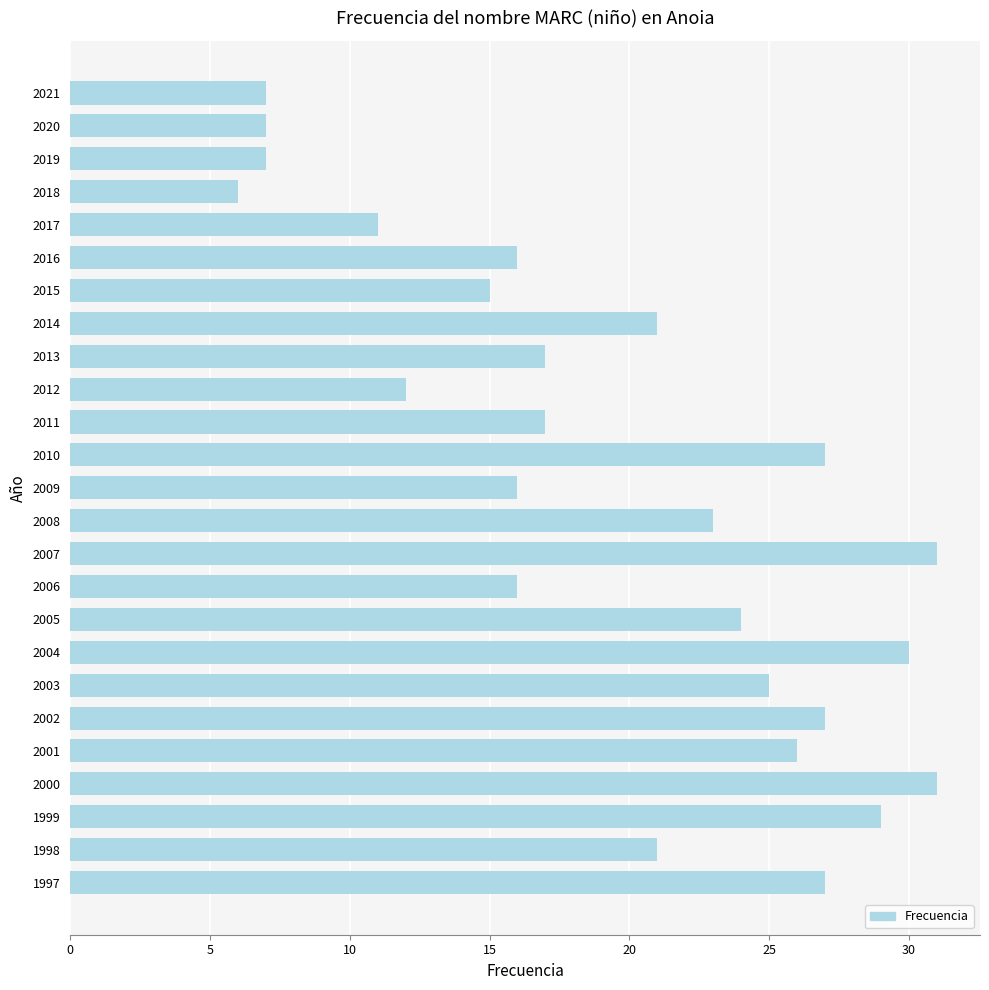

Between 2012 and 2018, which is larger?

2012